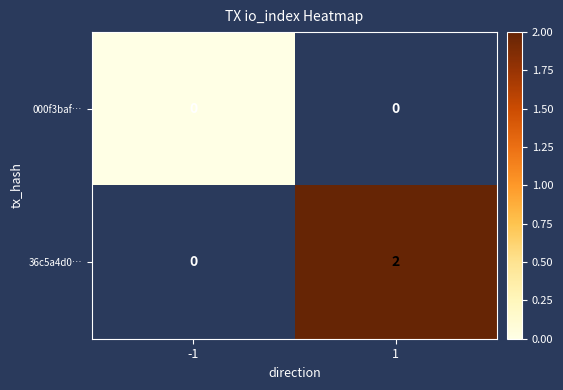

Which label corresponds to the largest value in the chart?

1